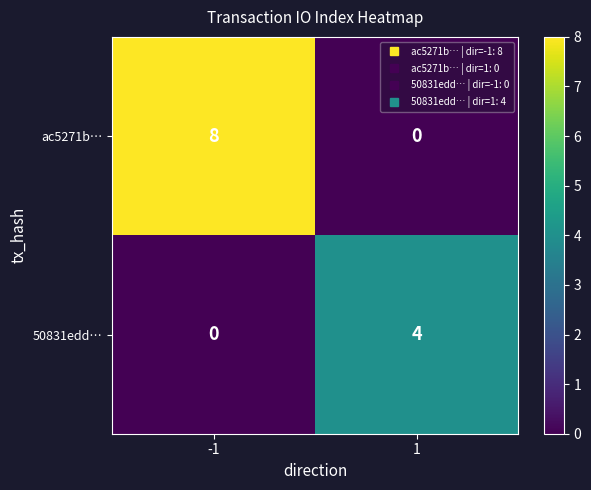

List the series in order of their peak value, lowest first.

50831edd…, ac5271b…